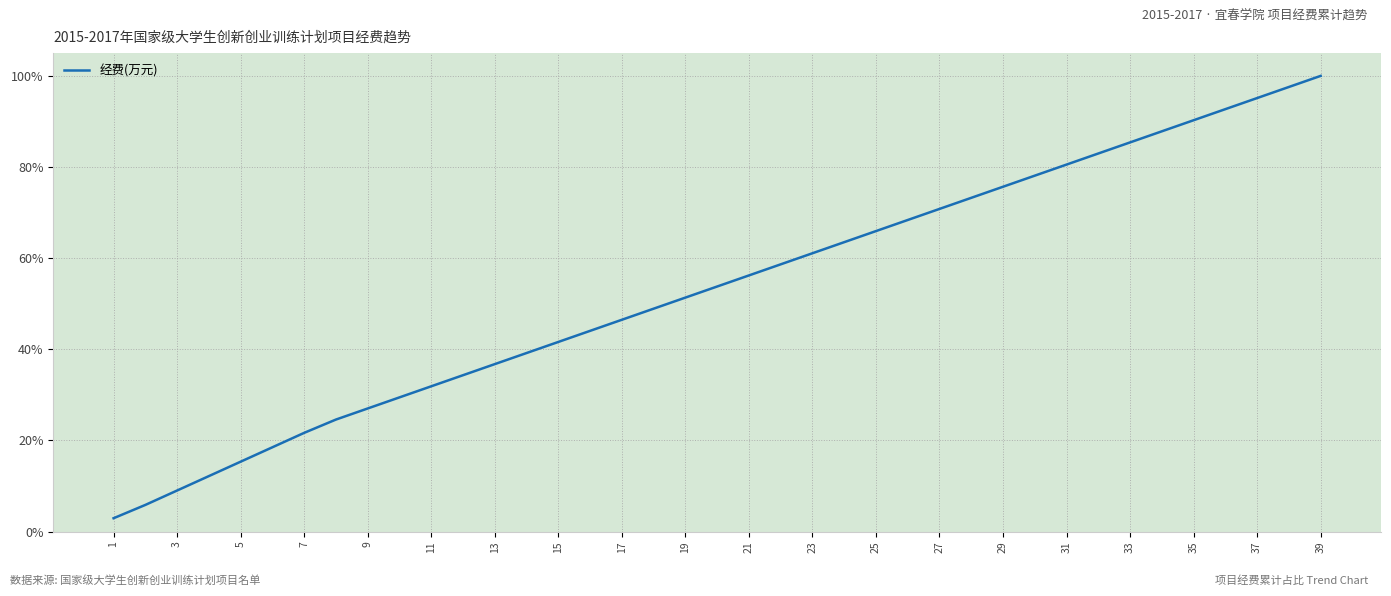

Does the chart display data point markers on the line(s)?

No